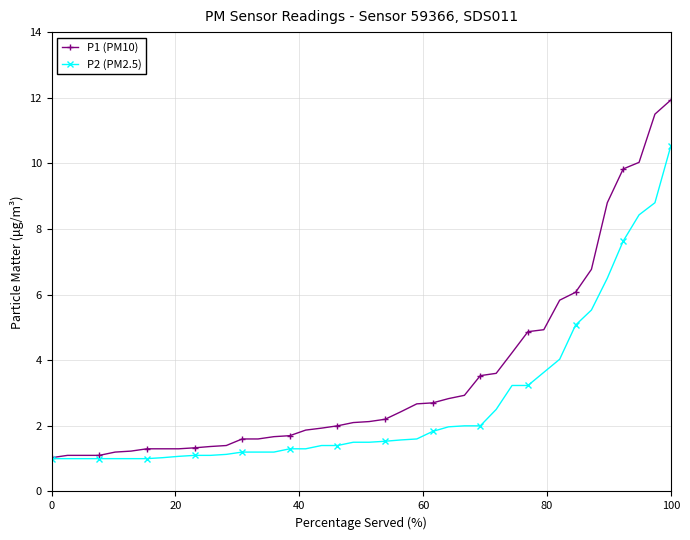

Which series has the widest spread of values?

P1 (PM10)